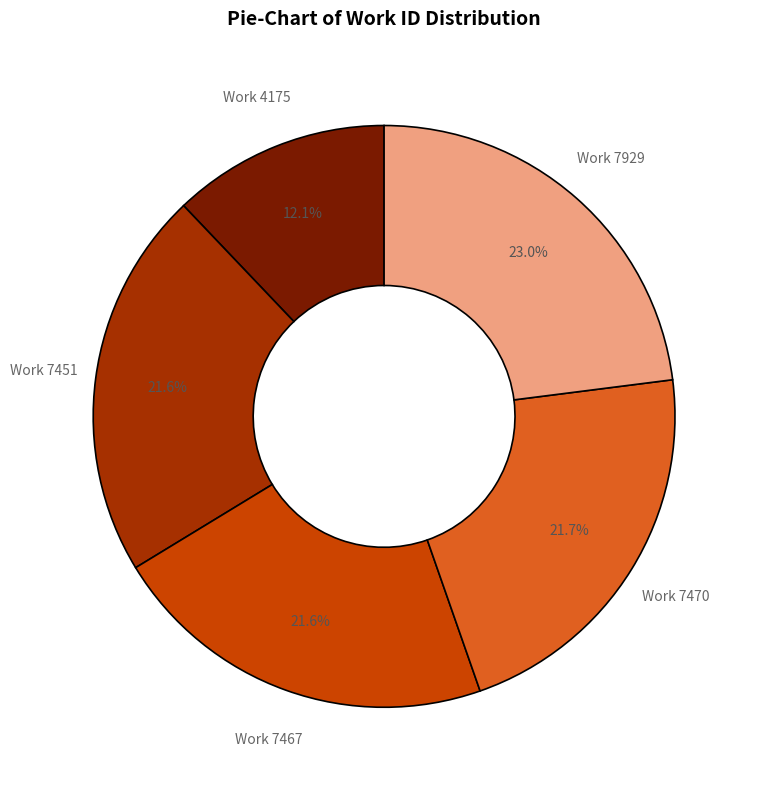

Does any single category account for the majority?

No